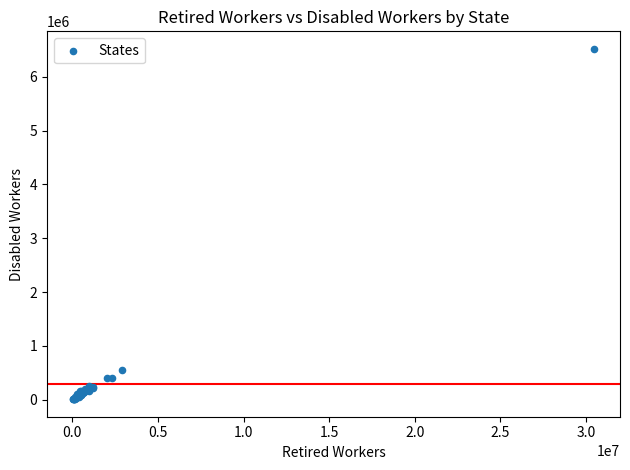

What Y value in the scatter plot is closest to 3264294?

551428